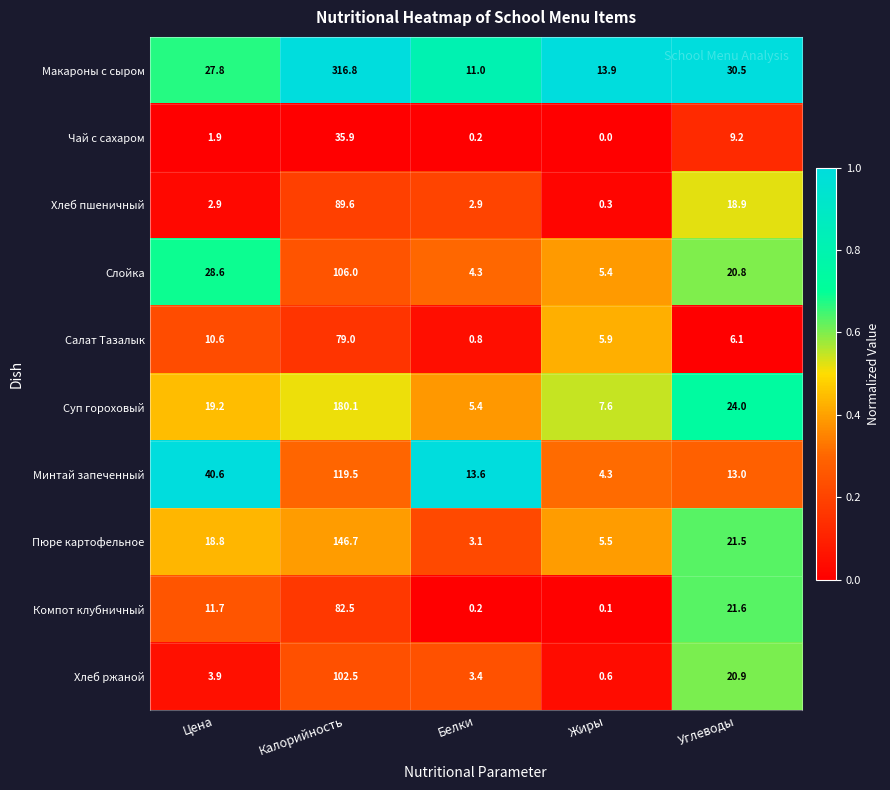

At which label does Компот клубничный reach its peak?

Калорийность